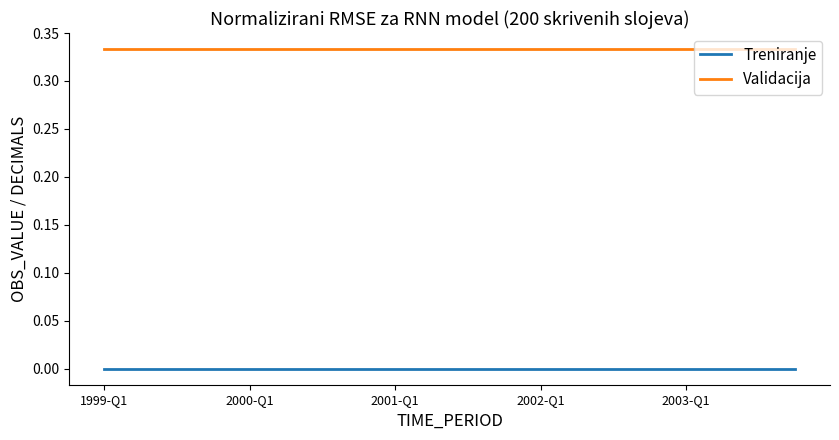

Does the chart have visible grid lines?

No